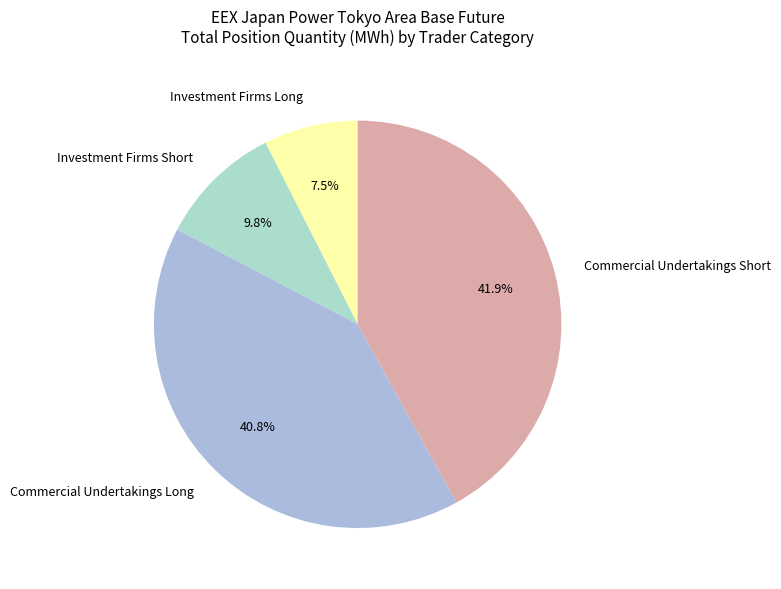

What is the largest slice in the pie chart?

Commercial Undertakings Short